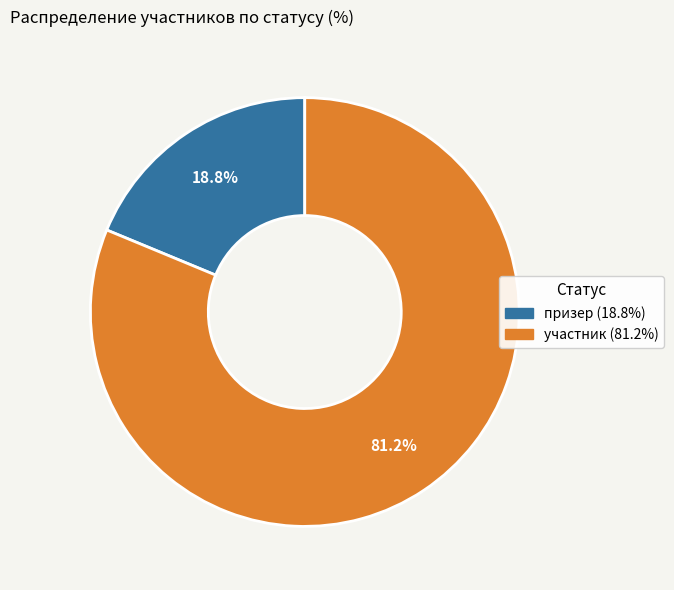

What portion of the pie excludes участник?

18.8%